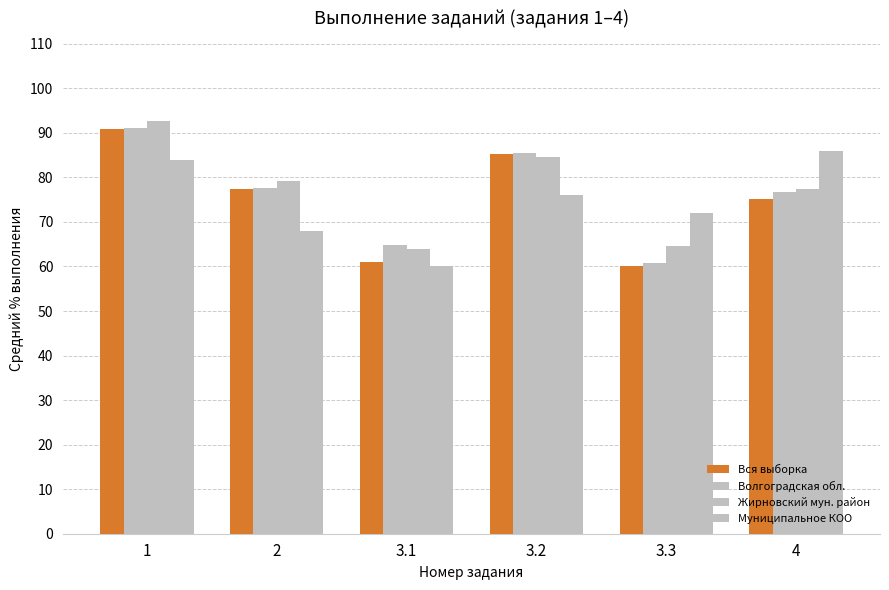

How many values in the Жирновский мун. район series exceed 79?

3